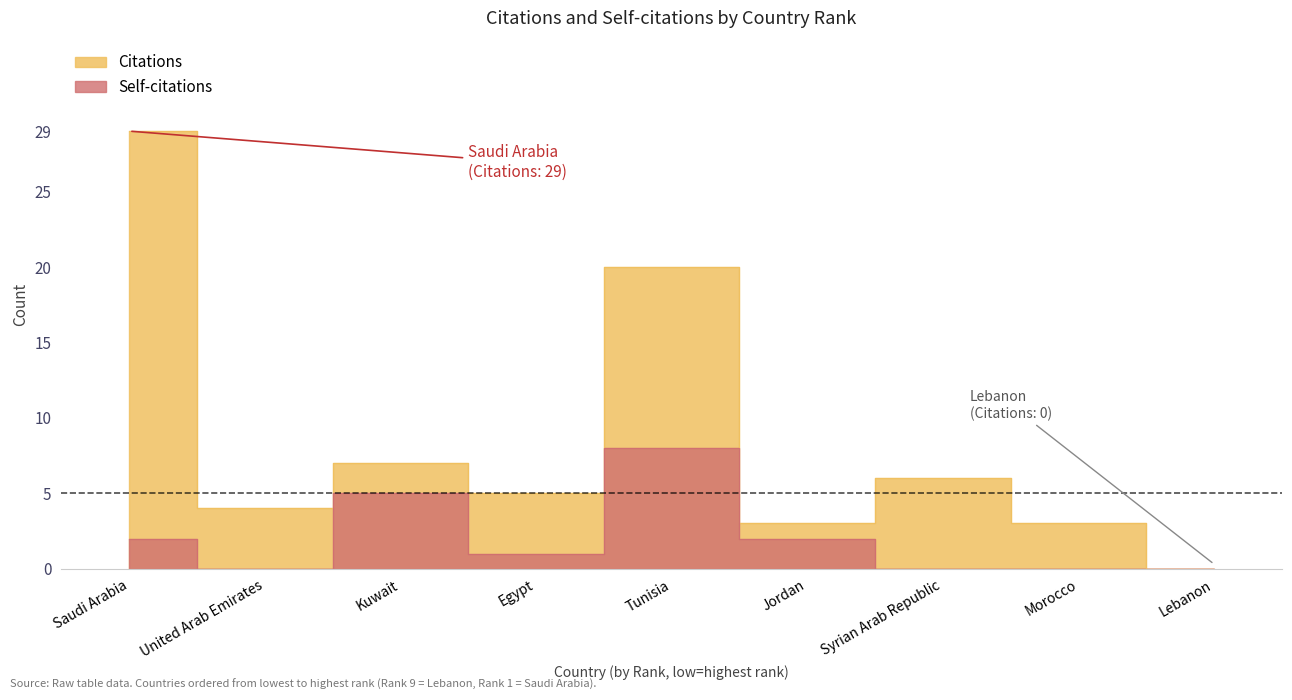

What is the difference between the highest and lowest values at Tunisia?

12